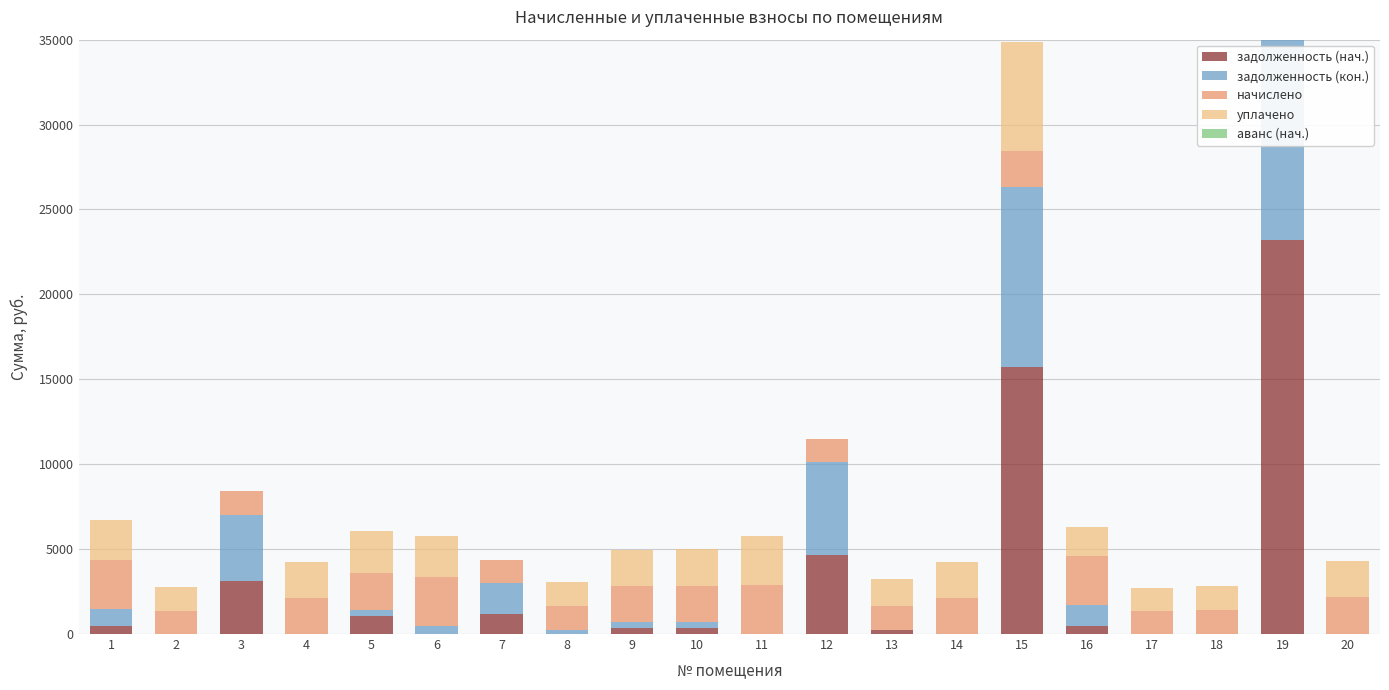

At how many categories does at least one series exceed 17937?

1